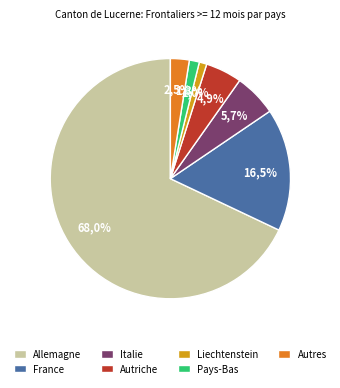

What percentage is the Autriche slice, to the nearest percent?

5%